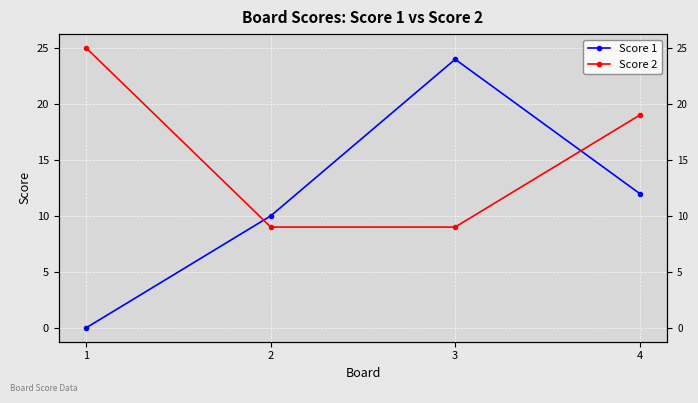

What is the difference between the maximum and minimum values in the Score 1 series?

24